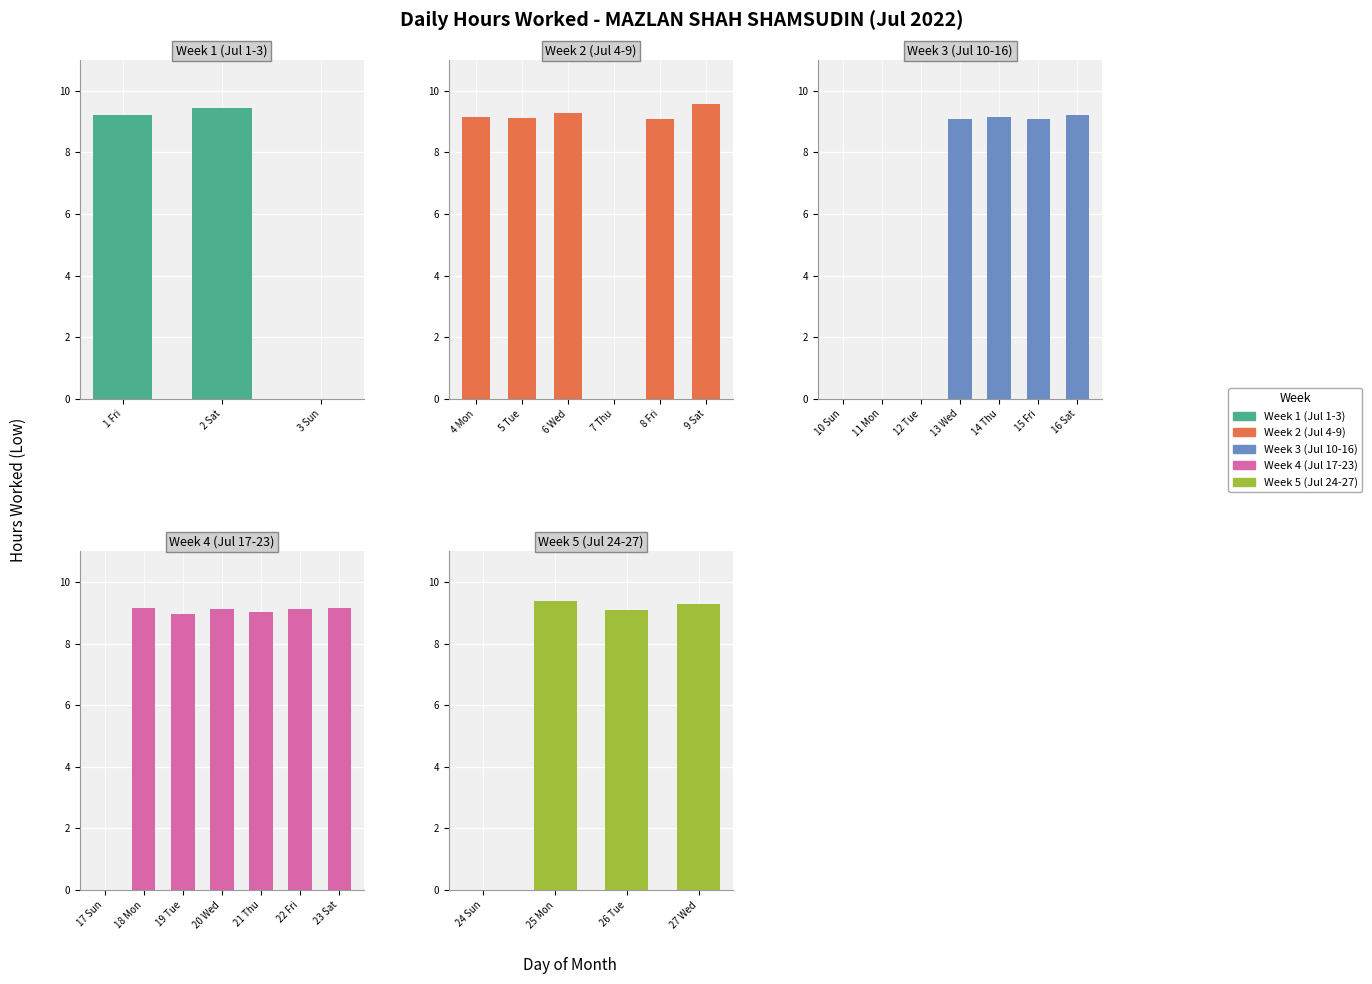

Reading right to left, transcribe all the data shown in this chart.

9.3	9.1	9.4	0.0	9.2	9.1	9.0	9.1	8.9	9.2	0.0	9.2	9.1	9.1	9.1	0.0	0.0	0.0	9.6	9.1	0.0	9.3	9.1	9.1	0.0	9.4	9.2